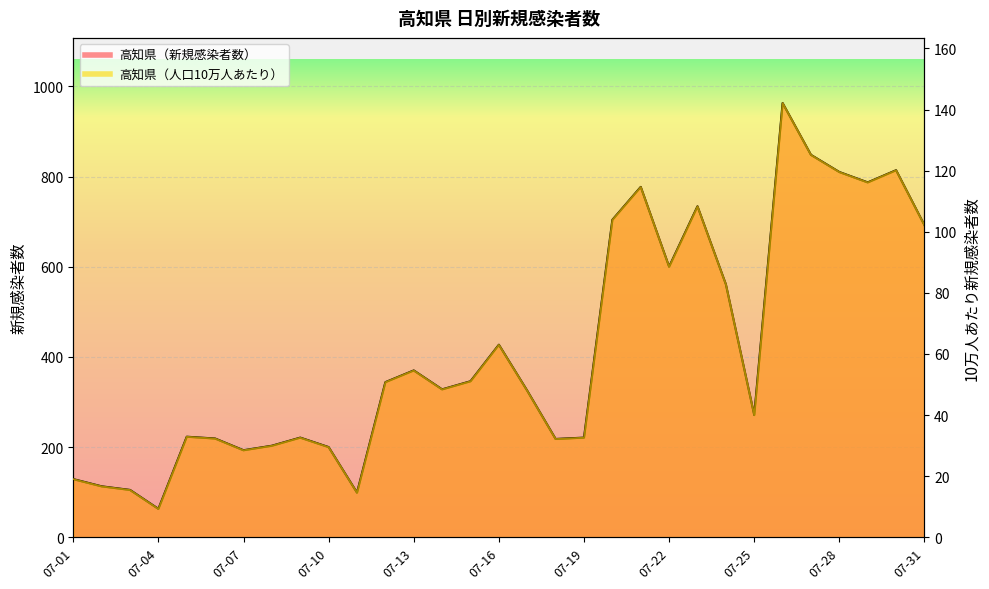

True or false: 高知県（人口10万人あたり） and 高知県（新規感染者数） intersect in this chart.

False